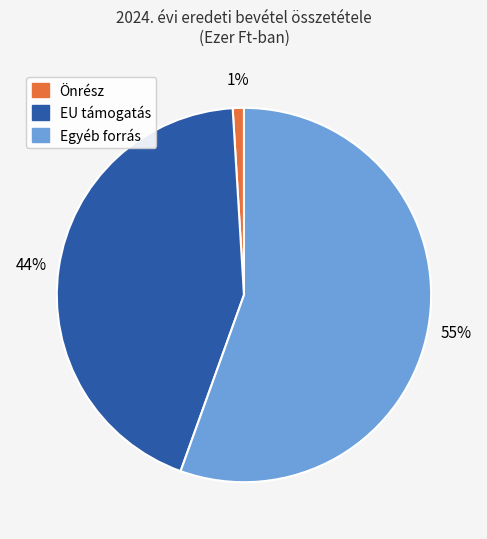

To the nearest percent, what is the average slice percentage?

33%